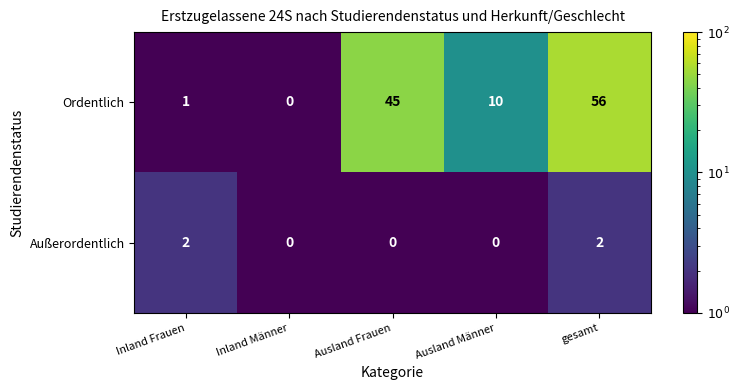

Which series has the widest spread of values?

Ordentlich